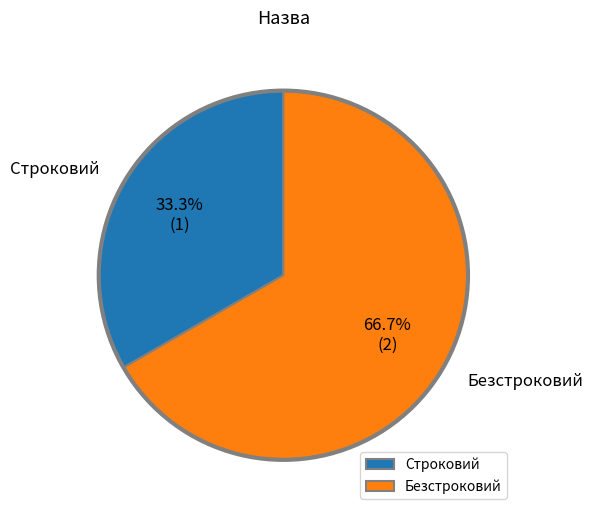

What is the majority slice?

Безстроковий